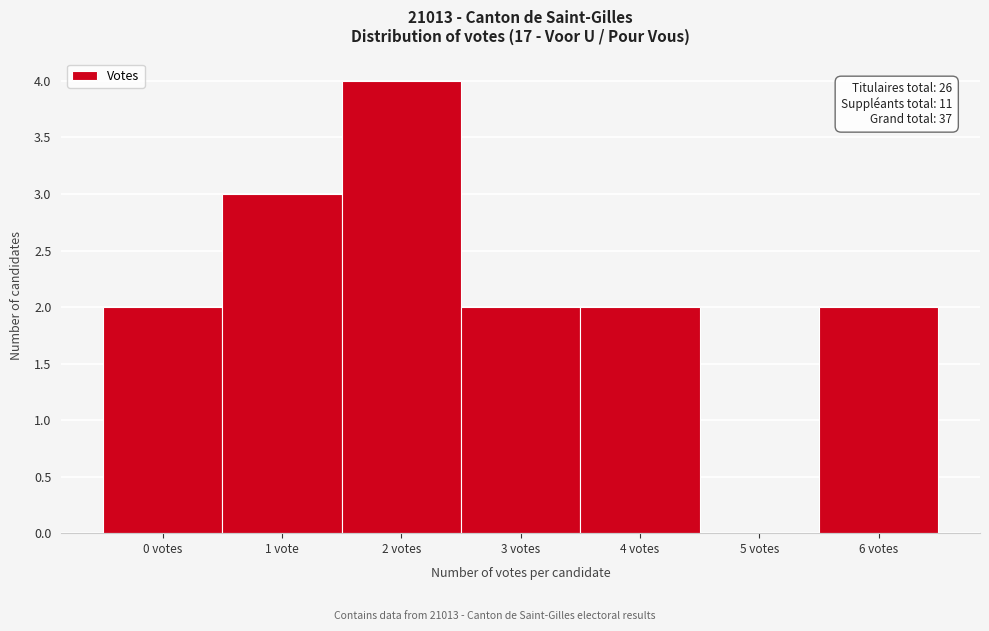

Reading right to left, transcribe all the data shown in this chart.

6 votes=2	5 votes=0	4 votes=2	3 votes=2	2 votes=4	1 vote=3	0 votes=2